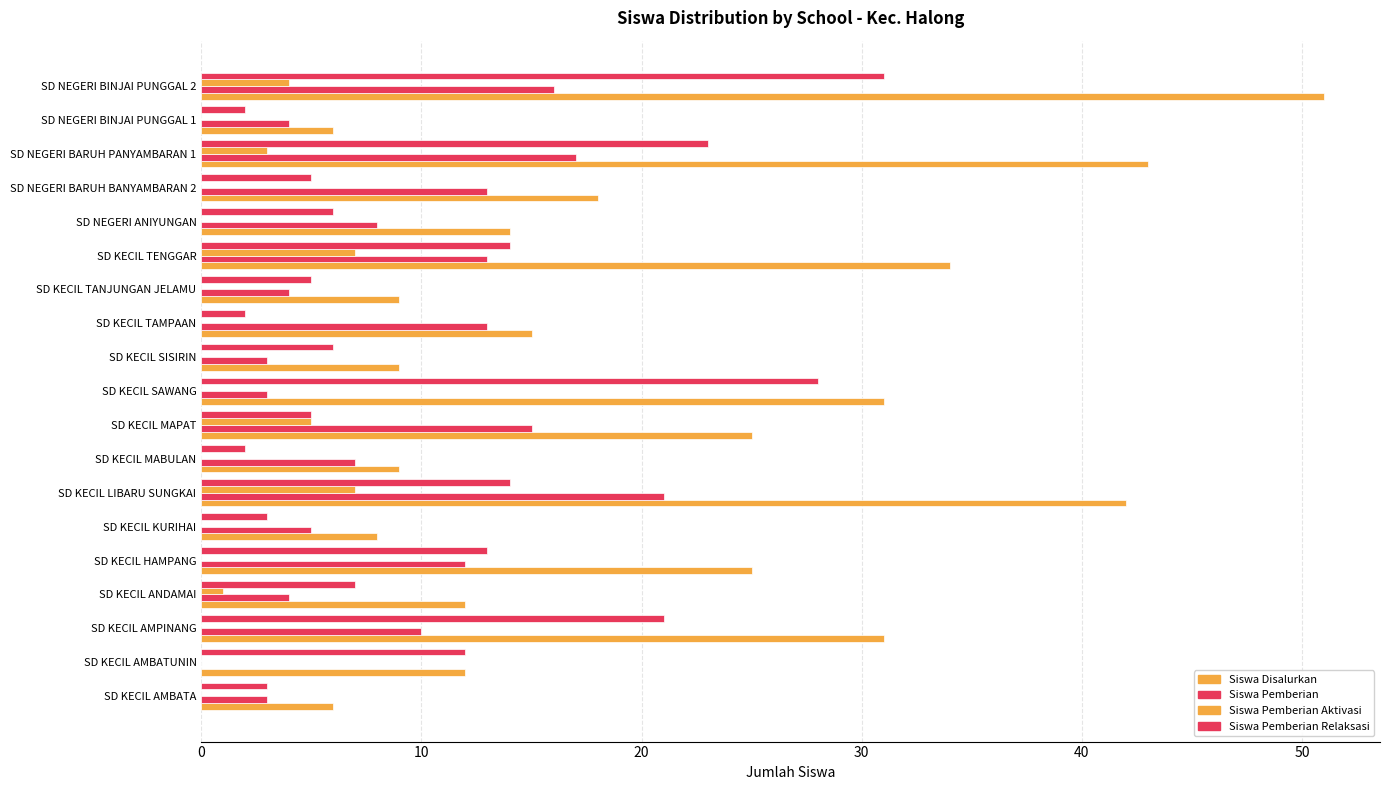

How many values in Siswa Pemberian are above zero?

18